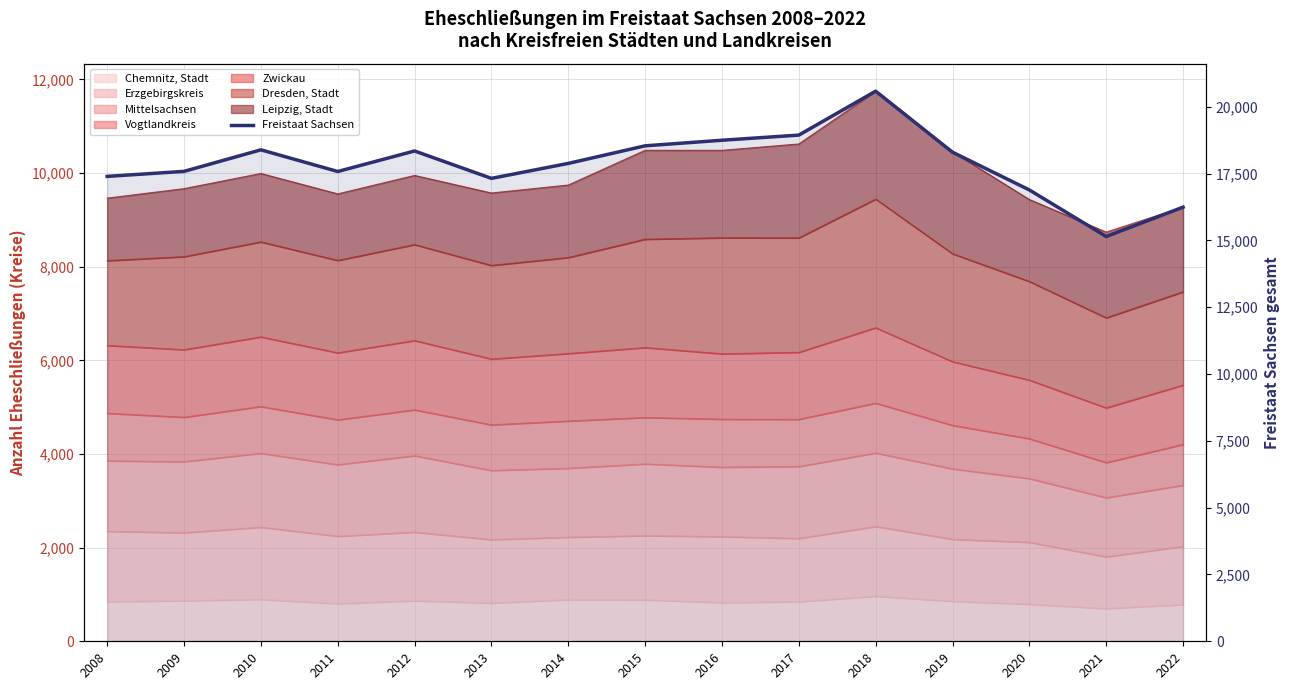

List the labels in order of value, smallest first.

2021, 2022, 2020, 2013, 2008, 2011, 2009, 2014, 2019, 2012, 2010, 2015, 2016, 2017, 2018